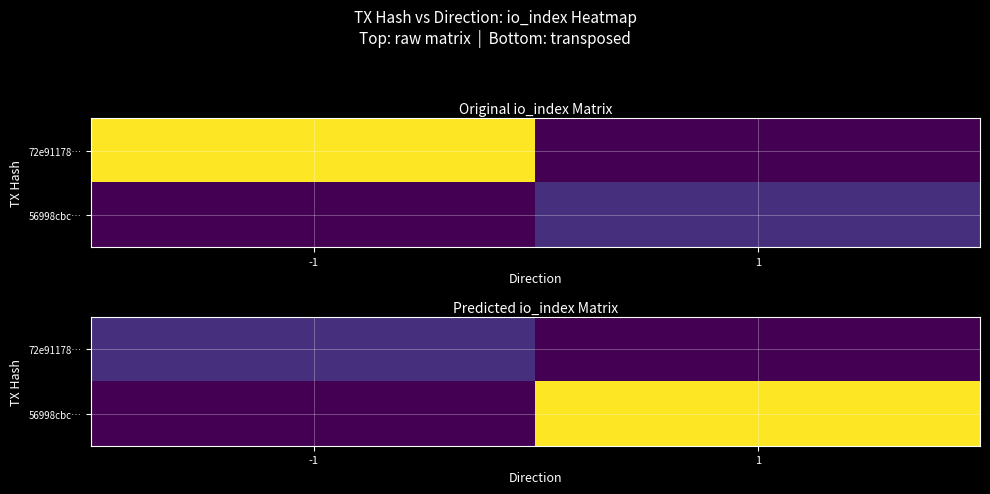

Rank the categories by 56998cbc… value from highest to lowest.

1, -1